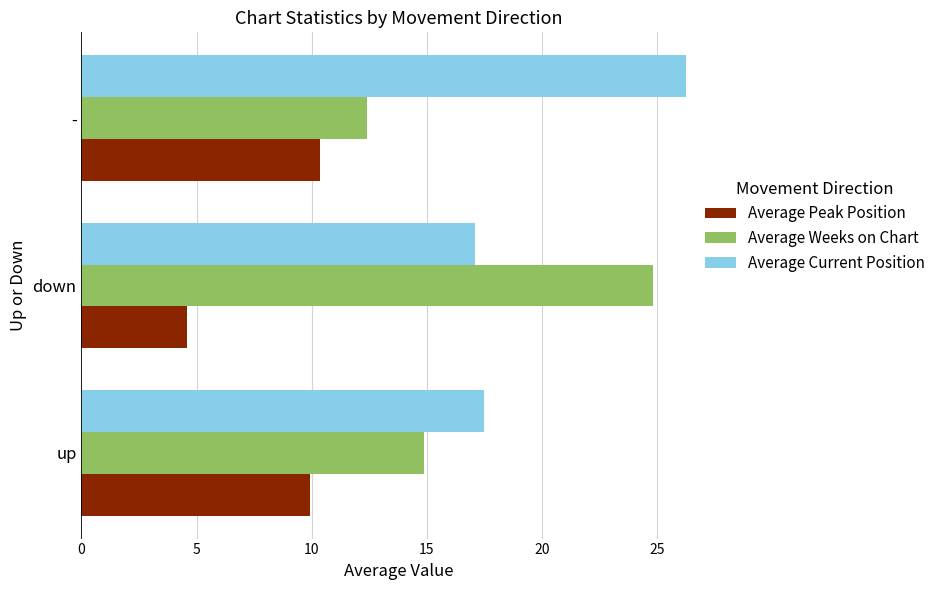

Which label corresponds to the smallest value in the chart?

down